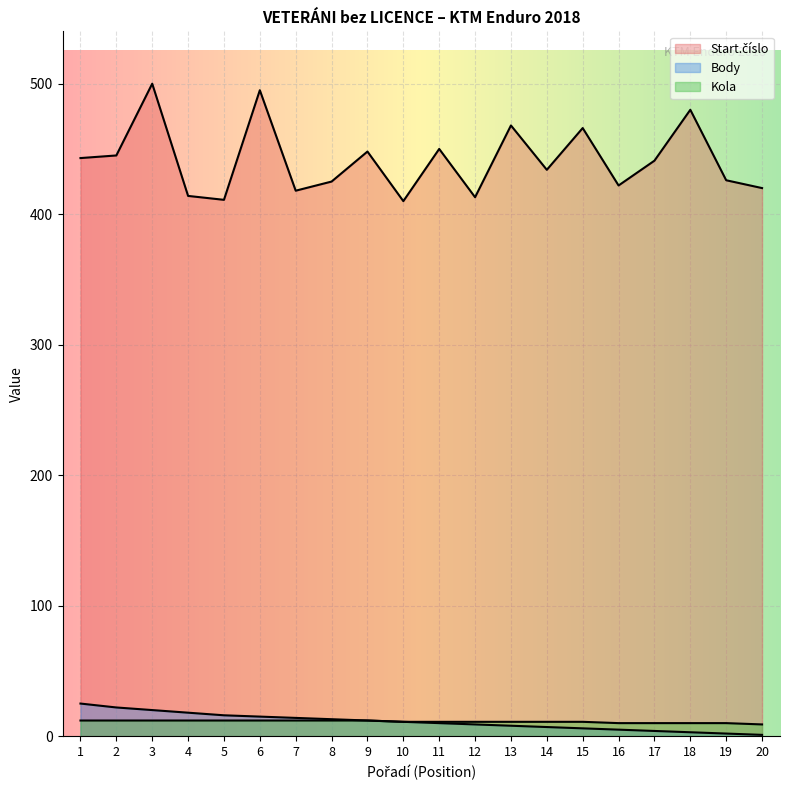

What is the sum of the Start.číslo values at 3 and 5?

911